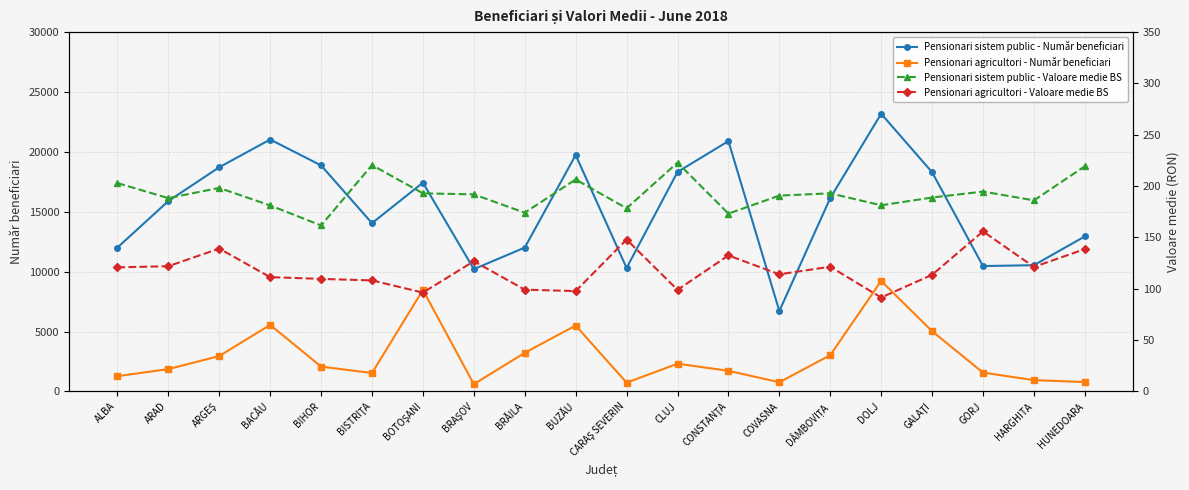

What position from the left is GORJ?

18